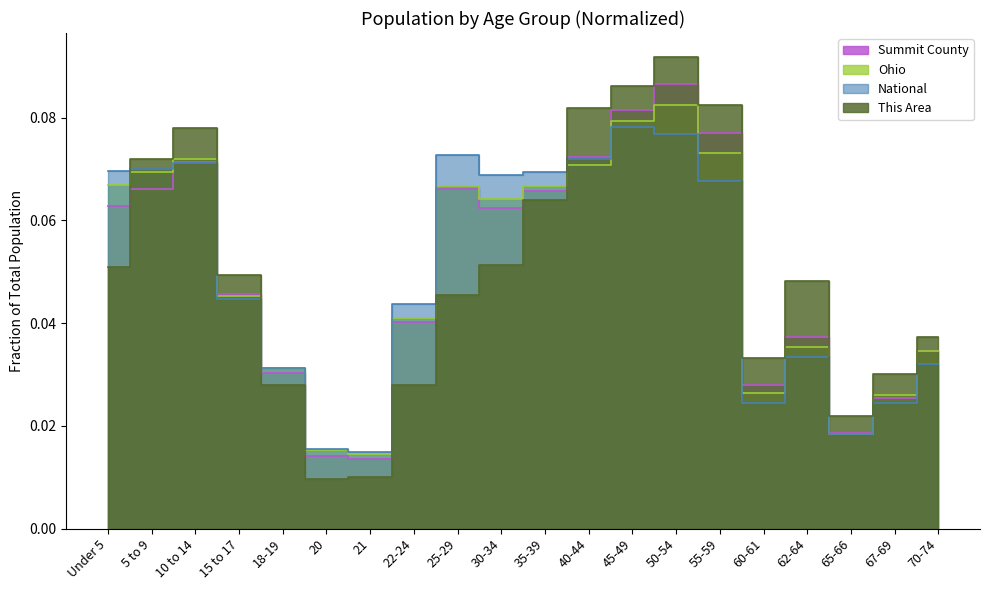

The Ohio series shows 0.0 at 15 to 17. True or false?

False